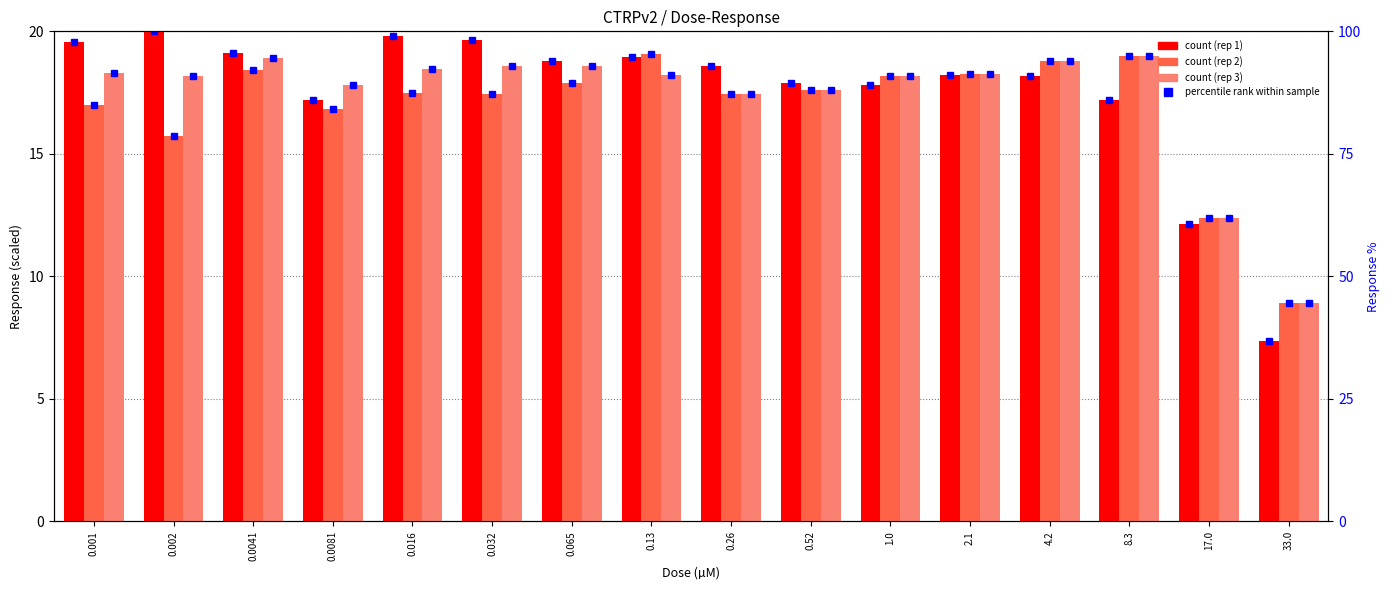

Reading left to right, extract all data points from this chart.

CTRPv2 rep 1: 19.6	20.0	19.1	17.2	19.8	19.6	18.8	19.0	18.6	17.9	17.8	18.2	18.2	17.2	12.2	7.3
CTRPv2 rep 2: 17.0	15.7	18.4	16.8	17.5	17.4	17.9	19.1	17.4	17.6	18.2	18.3	18.8	19.0	12.4	8.9
CTRPv2 rep 3: 18.3	18.2	18.9	17.8	18.5	18.6	18.6	18.2	17.4	17.6	18.2	18.3	18.8	19.0	12.4	8.9